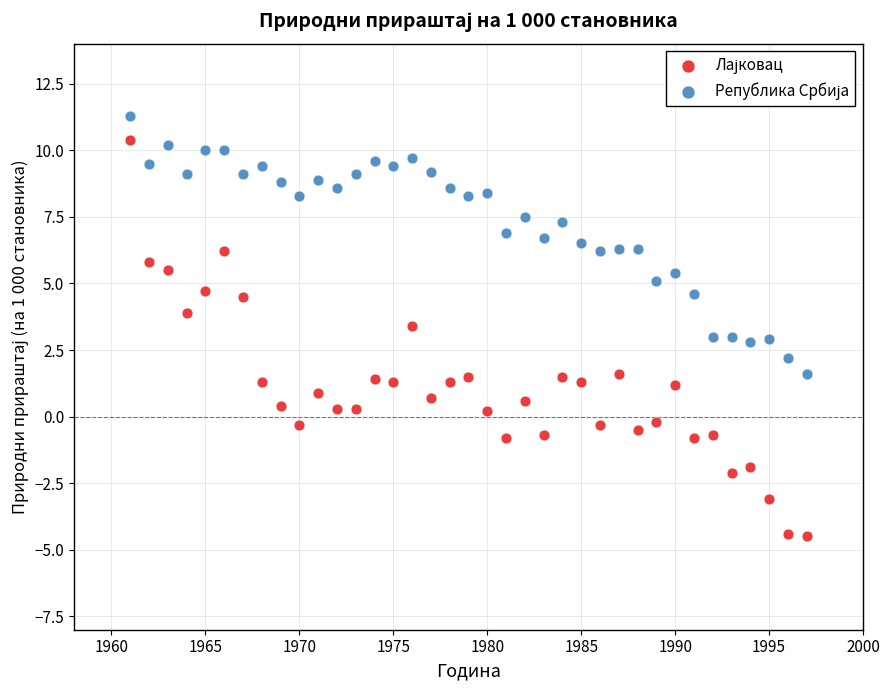

Across all data points, what is the range of X values (max minus min)?

36.0